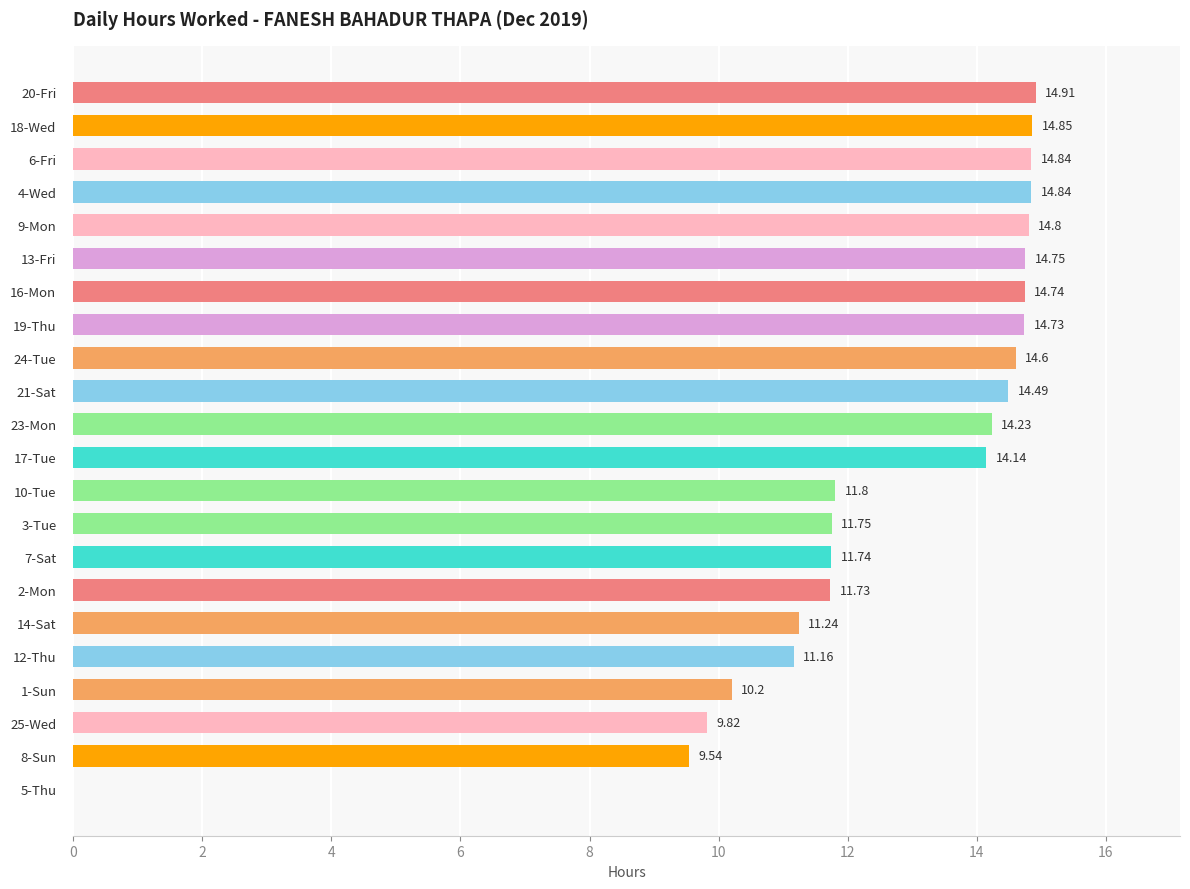

Are the bars horizontal?

Yes